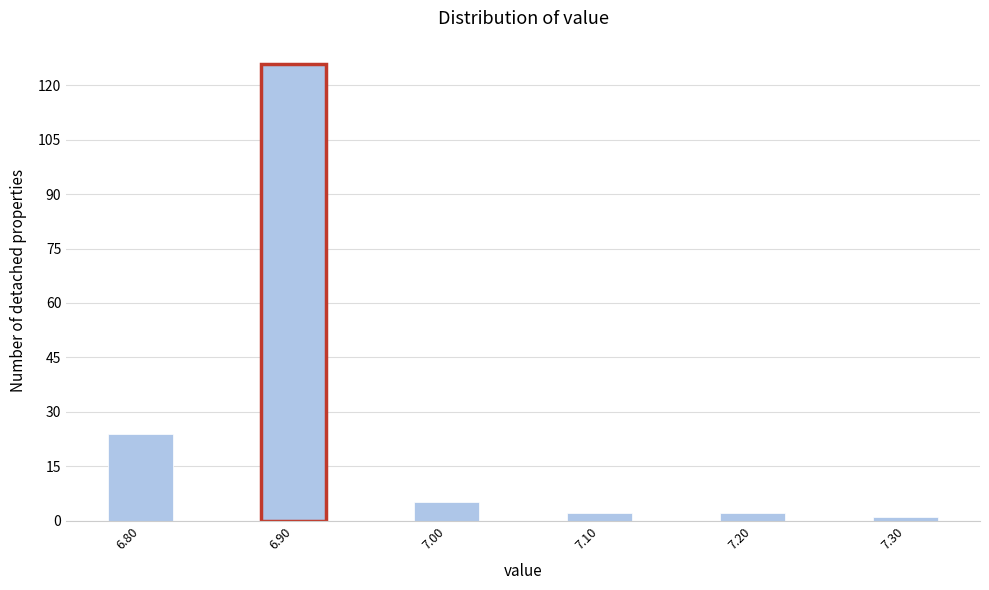

Reading left to right, transcribe all the data shown in this chart.

24	126	5	2	2	1